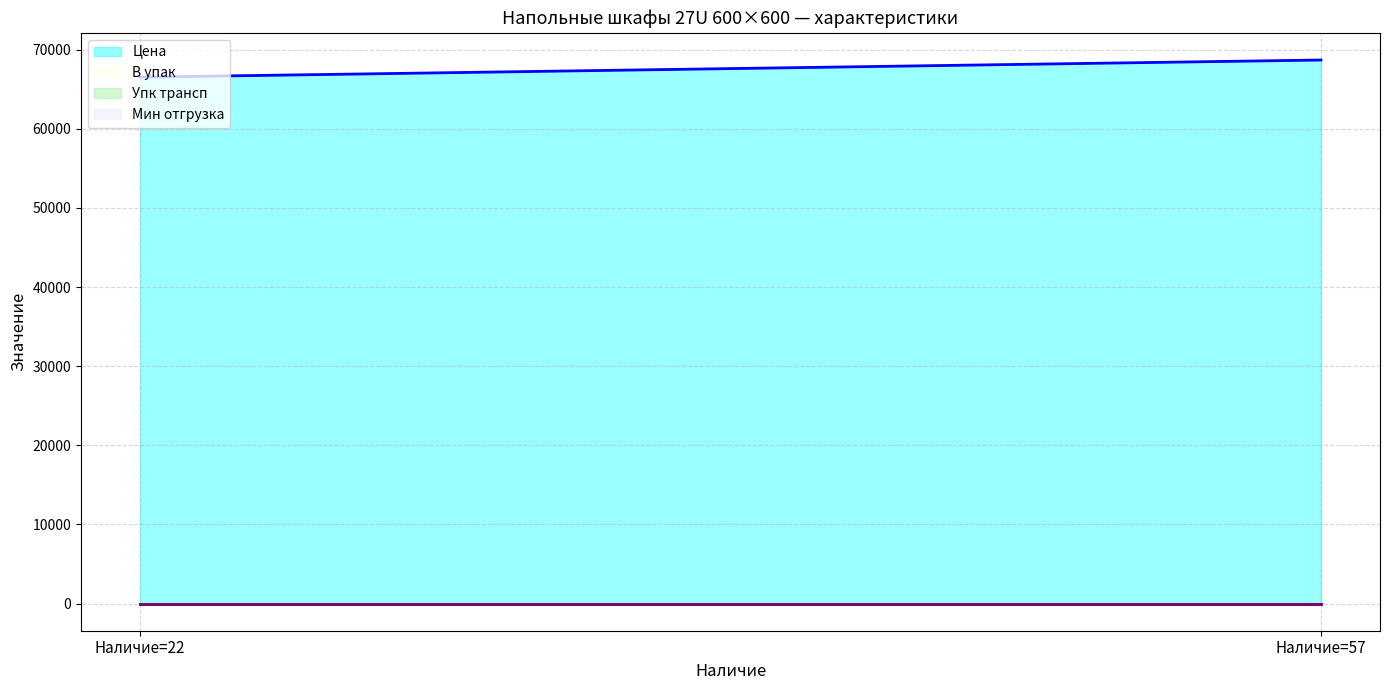

Reading left to right, list all the values displayed in this chart.

Цена (line): Наличие=22=66517.9	Наличие=57=68687.0
В упак (line): Наличие=22=1.0	Наличие=57=1.0
Упк трансп (line): Наличие=22=1.0	Наличие=57=1.0
Мин отгрузка (line): Наличие=22=0.0	Наличие=57=0.0